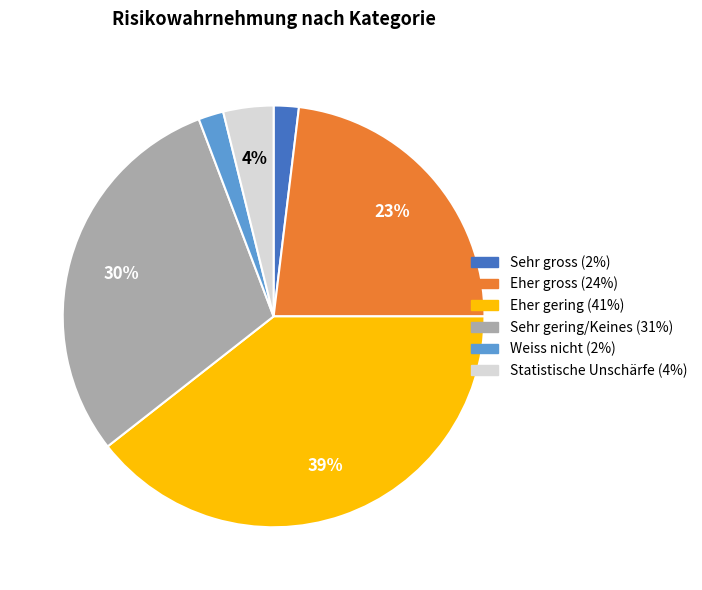

To the nearest percent, what percentage of the pie is Weiss nicht?

2%